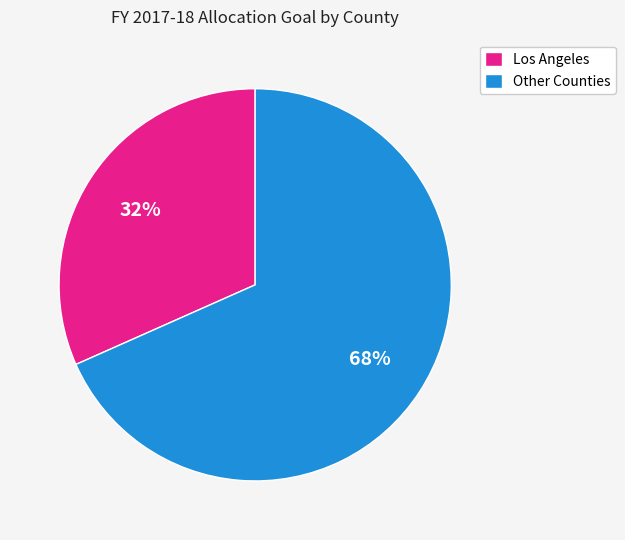

Is there any slice that represents more than half of the pie?

Yes